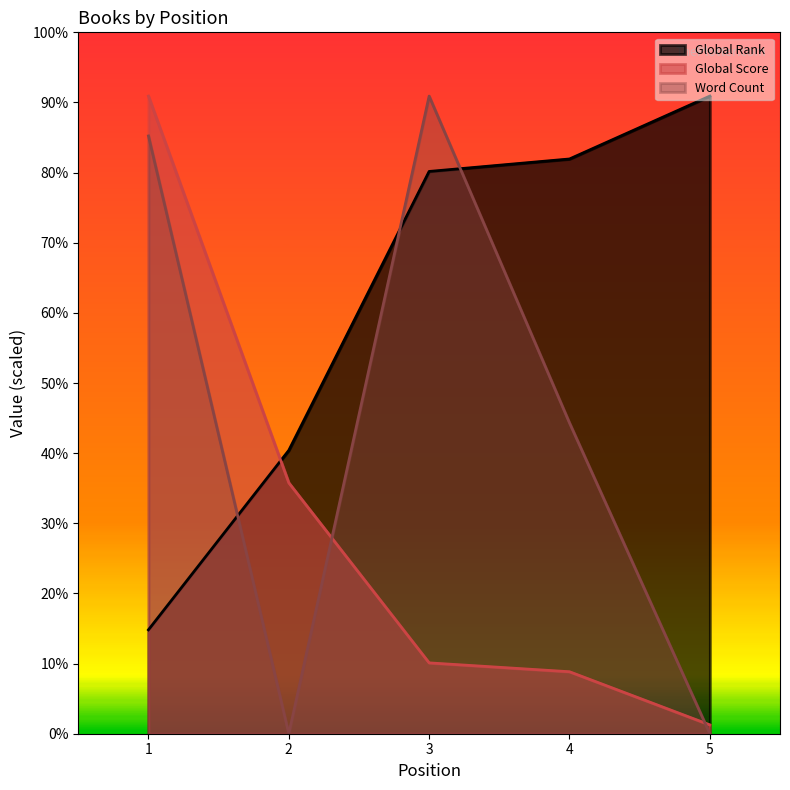

Reading right to left, transcribe all the data shown in this chart.

Global Rank: 10000.0	9013.8	8818.2	4444.1	1629.4
Global Score: 138.9	972.2	1111.1	3935.2	10000.0
Word Count: 0.0	4875.0	10000.0	0.0	9375.0